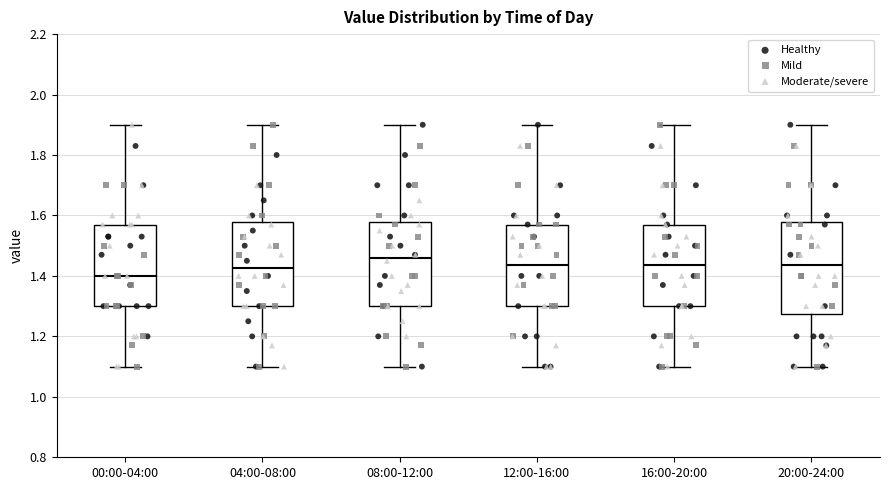

Reading left to right, read every box against the y-axis: the position of its median line, the range the box covers, and the ends of its whiskers. The values are not printed on the chart, so give them approximately, as read against the axis.

00:00-04:00: median 1.40, box 1.30 to 1.58, whiskers 1.10 to 1.90
04:00-08:00: median 1.42, box 1.30 to 1.58, whiskers 1.10 to 1.90
08:00-12:00: median 1.46, box 1.30 to 1.58, whiskers 1.10 to 1.90
12:00-16:00: median 1.44, box 1.30 to 1.58, whiskers 1.10 to 1.90
16:00-20:00: median 1.44, box 1.30 to 1.58, whiskers 1.10 to 1.90
20:00-24:00: median 1.44, box 1.28 to 1.58, whiskers 1.10 to 1.90